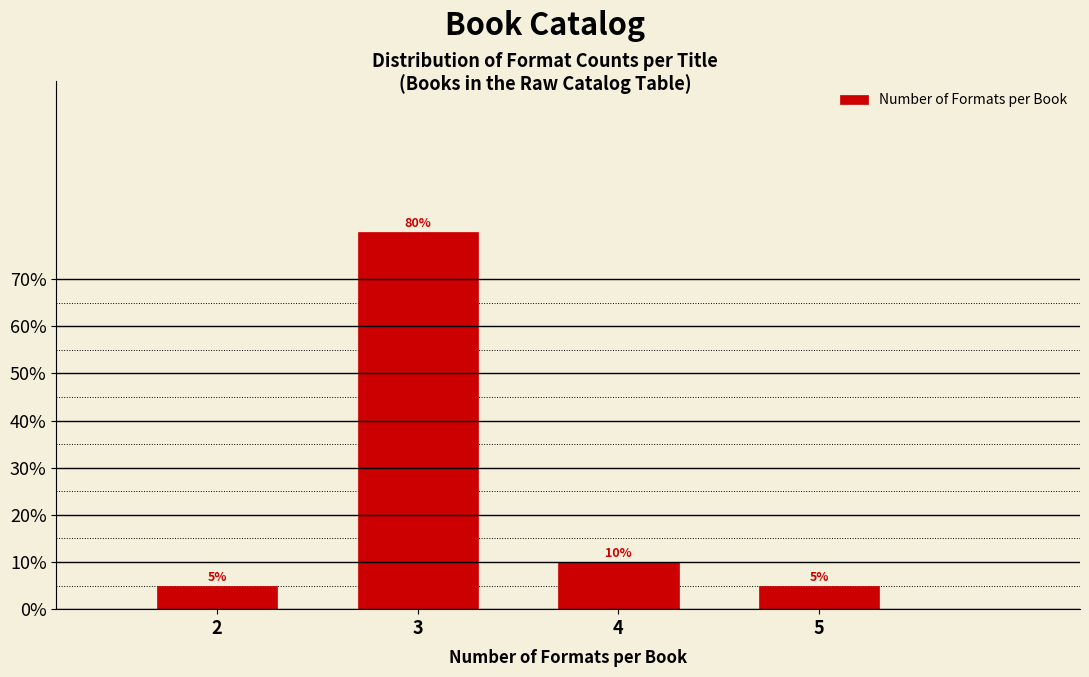

Reading left to right, list all the values displayed in this chart.

5	80	10	5